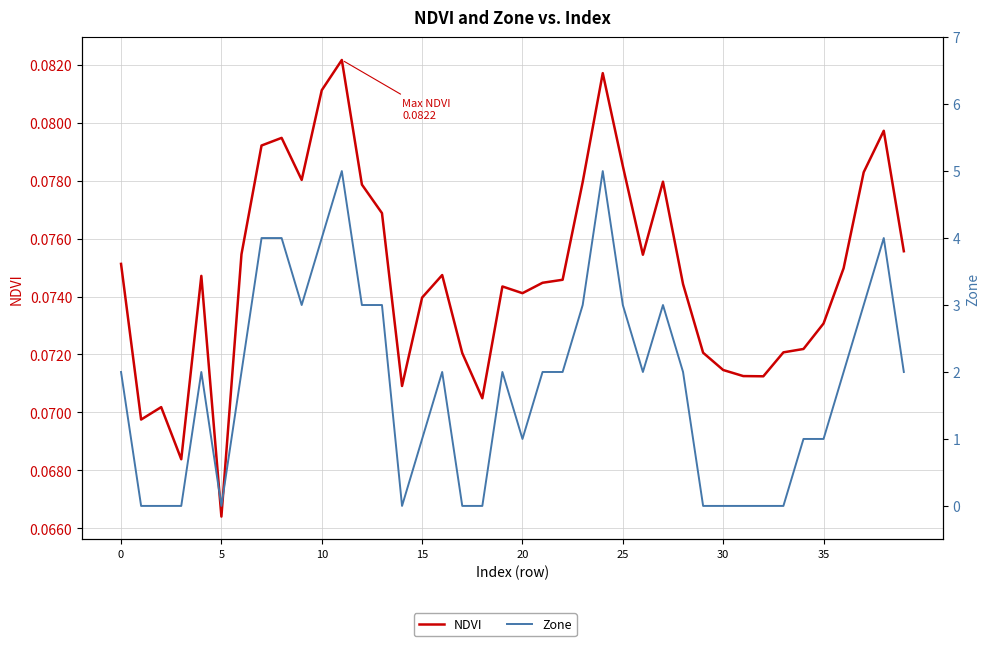

After their last crossing, which series has the higher values: NDVI or Zone?

Zone